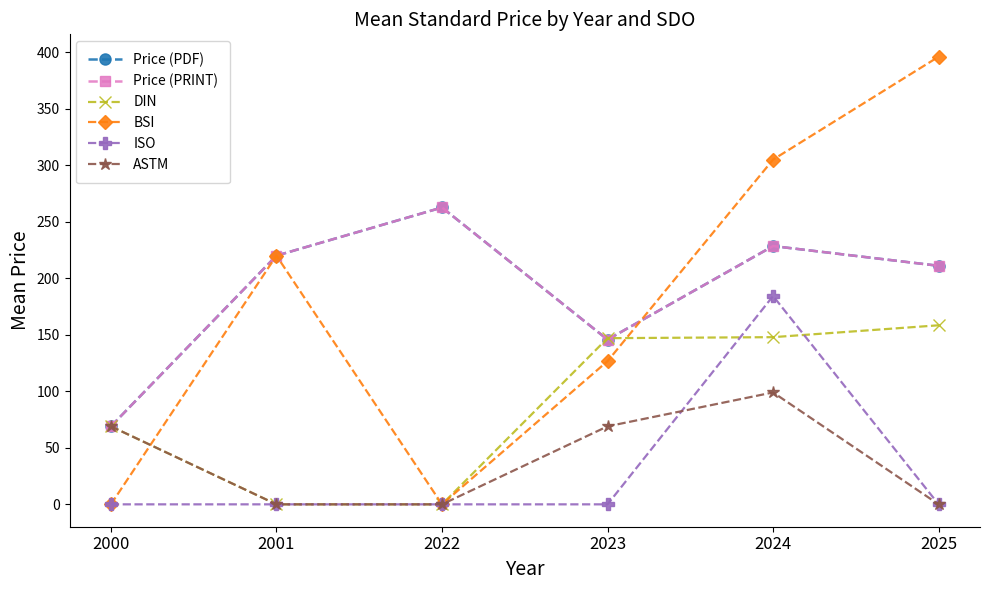

What is the value of the Price (PDF) point at the 4th from the left?

145.7